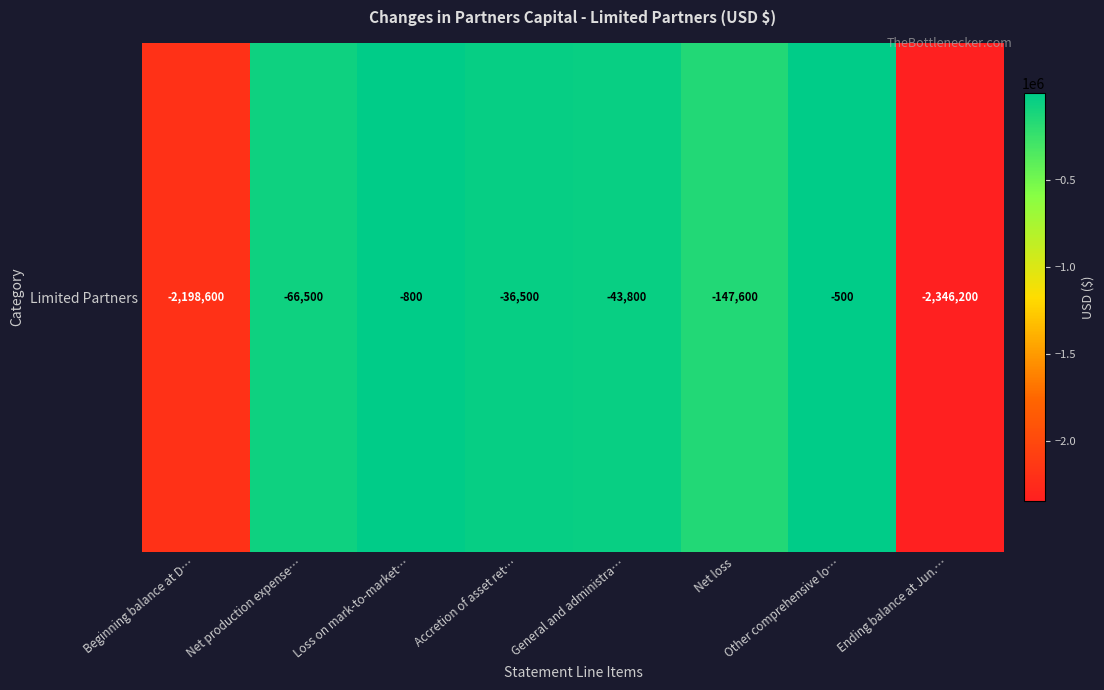

The value at Ending balance at Jun.… is -3192943. True or false?

False